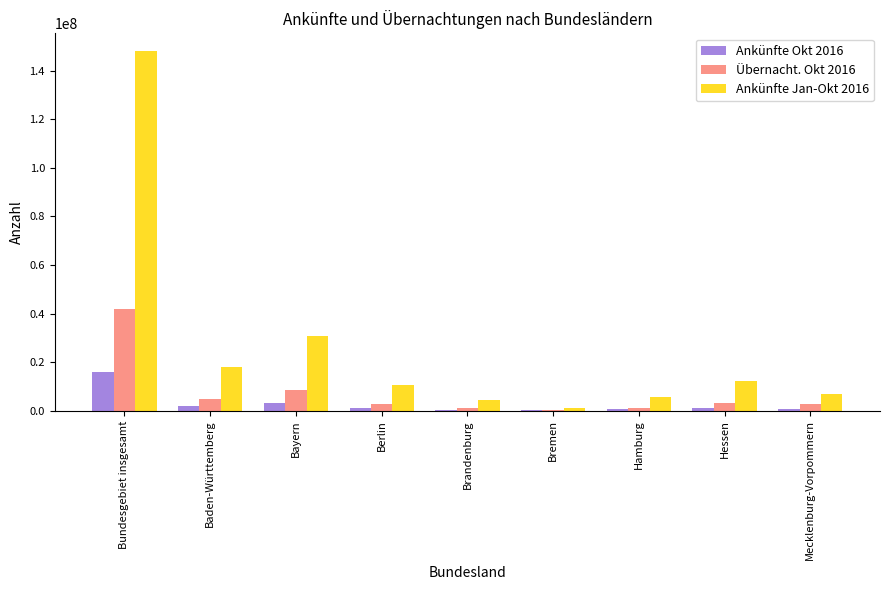

The value of Ankünfte Jan-Okt 2016 at Baden-Württemberg is 18120725. True or false?

True